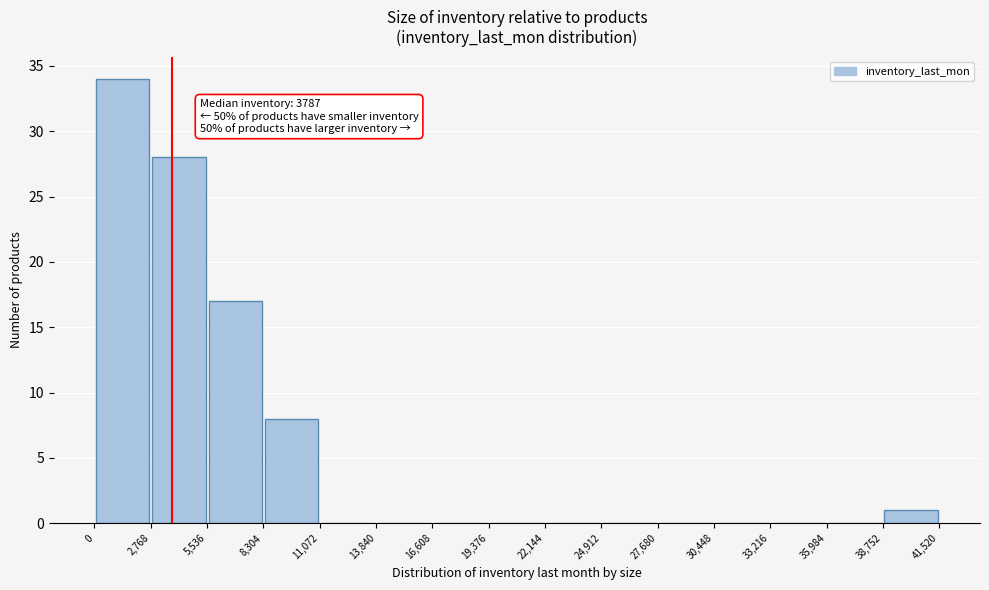

Over which range of the x-axis is the bar tallest?

0 to 2,768